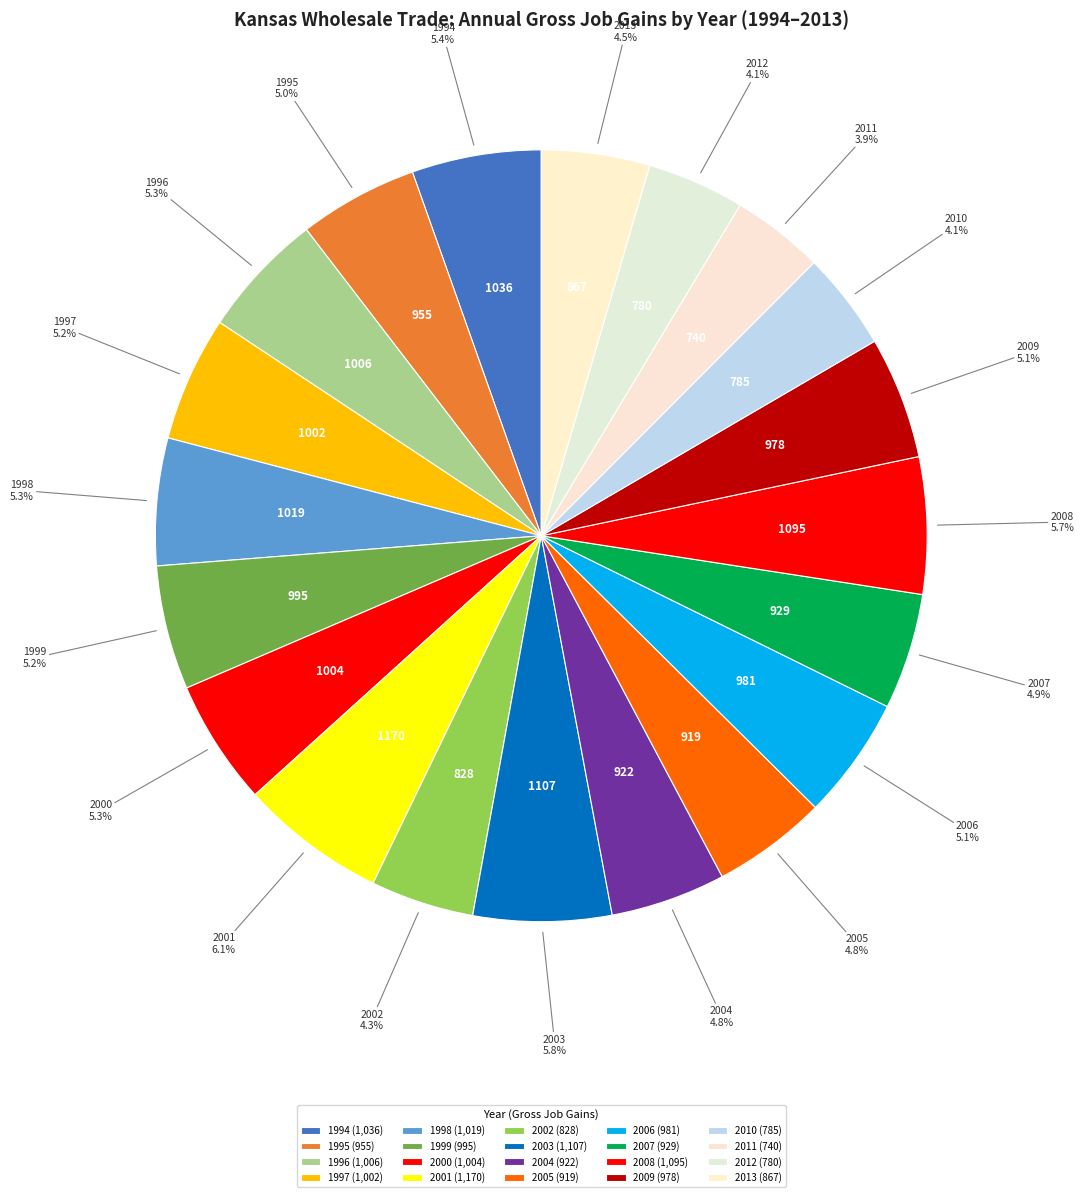

How many segments does this pie chart have?

20